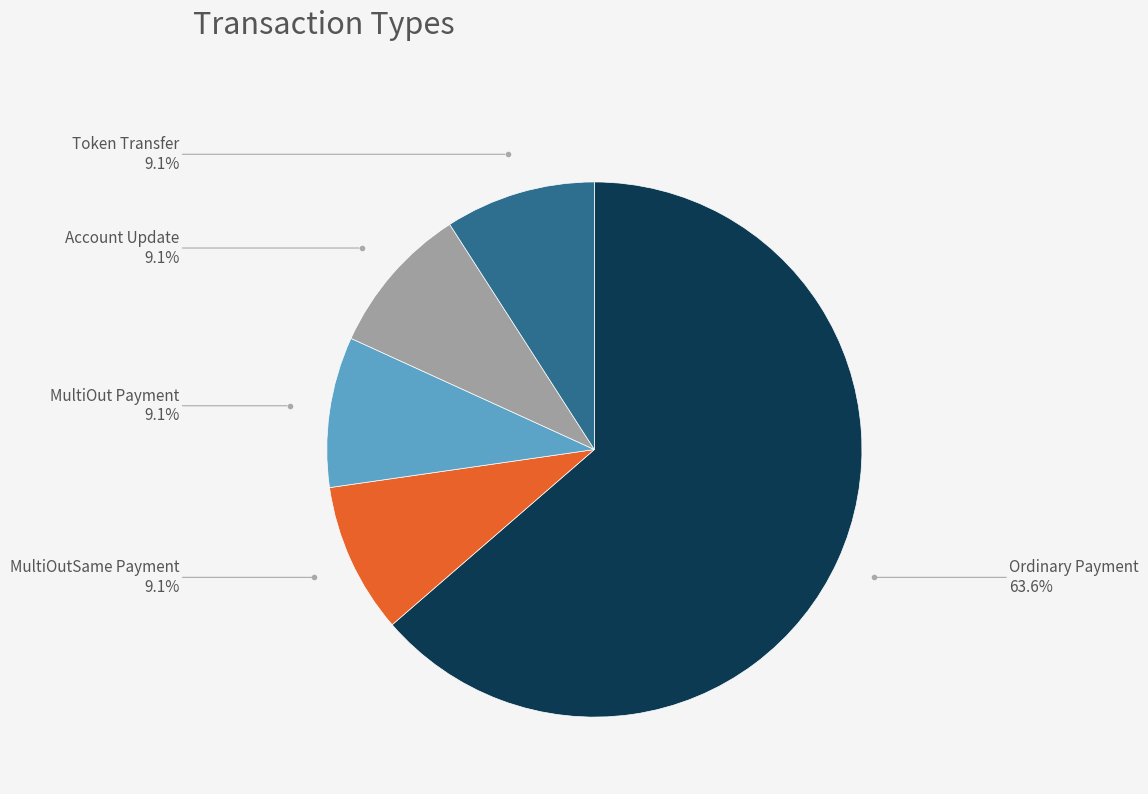

Is there any slice that represents more than half of the pie?

Yes